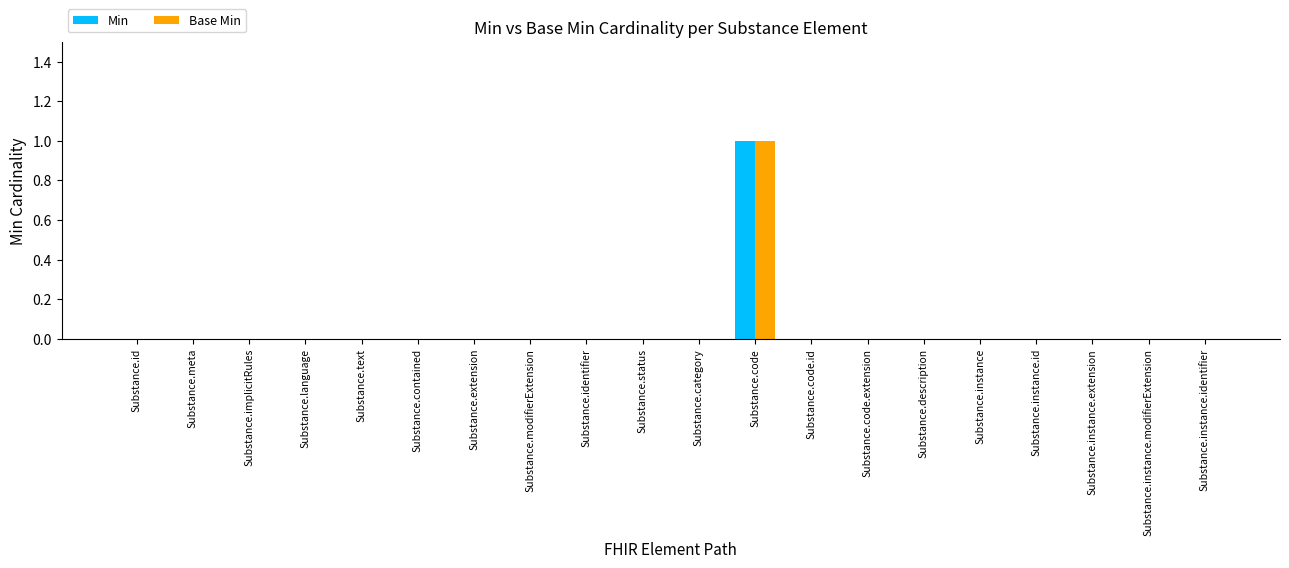

Which label corresponds to the largest value in the chart?

Substance.code